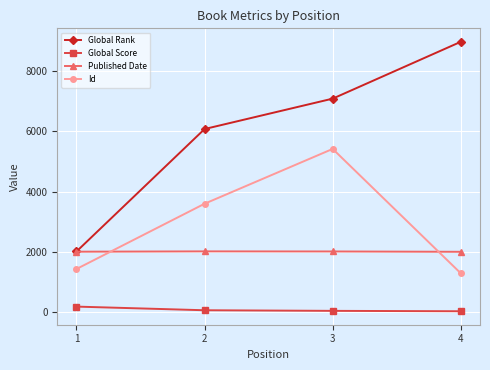

List the series in order of their overall mean, lowest first.

Global Score, Published Date, Id, Global Rank